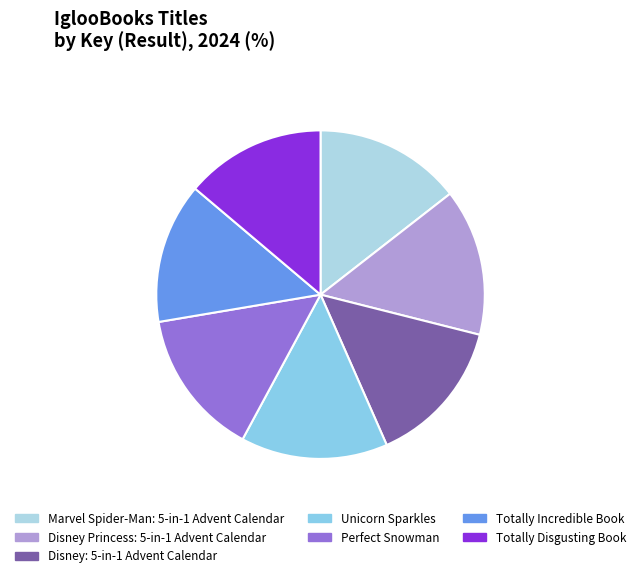

Which slice is the largest?

Unicorn Sparkles